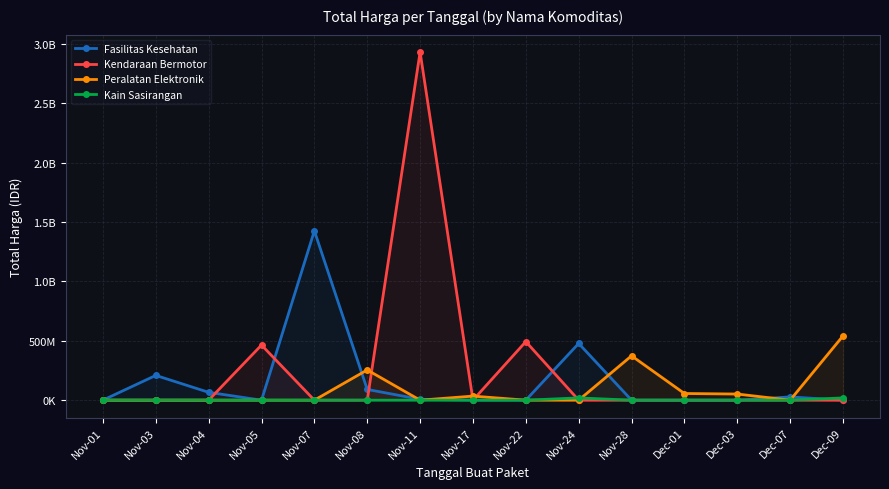

Which series has the widest spread of values?

Kendaraan Bermotor